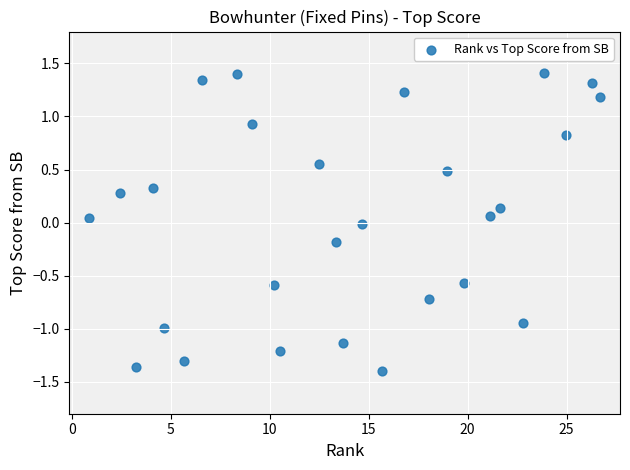

What is the range of Y values (max minus min)?

2.8